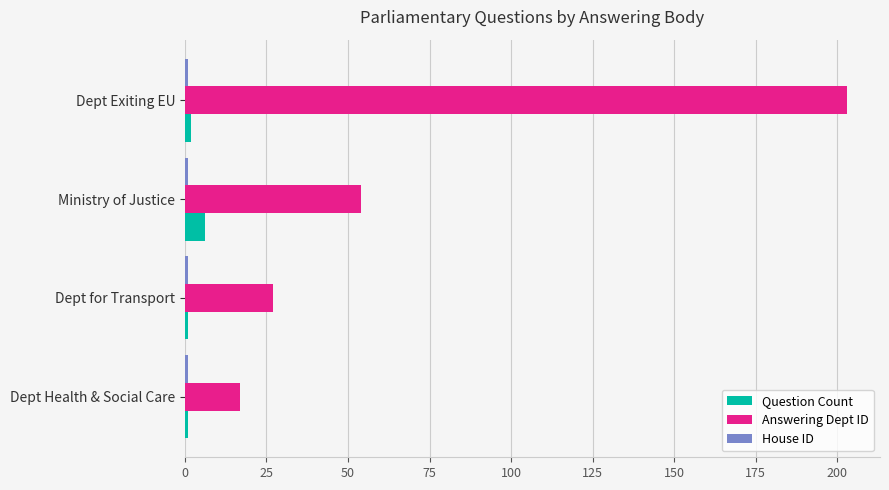

Which series has the largest range (max minus min)?

Answering Dept ID